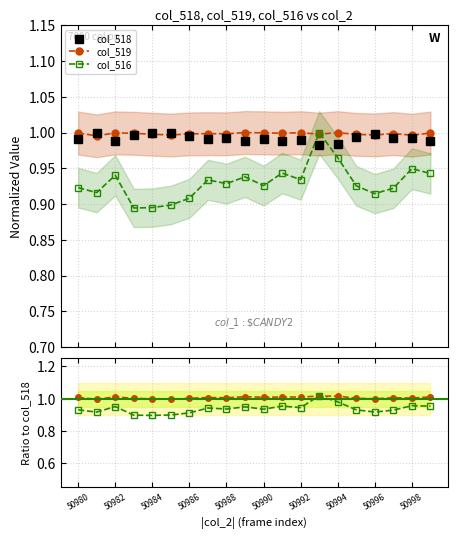

Where is the first local maximum for col_516?

50982